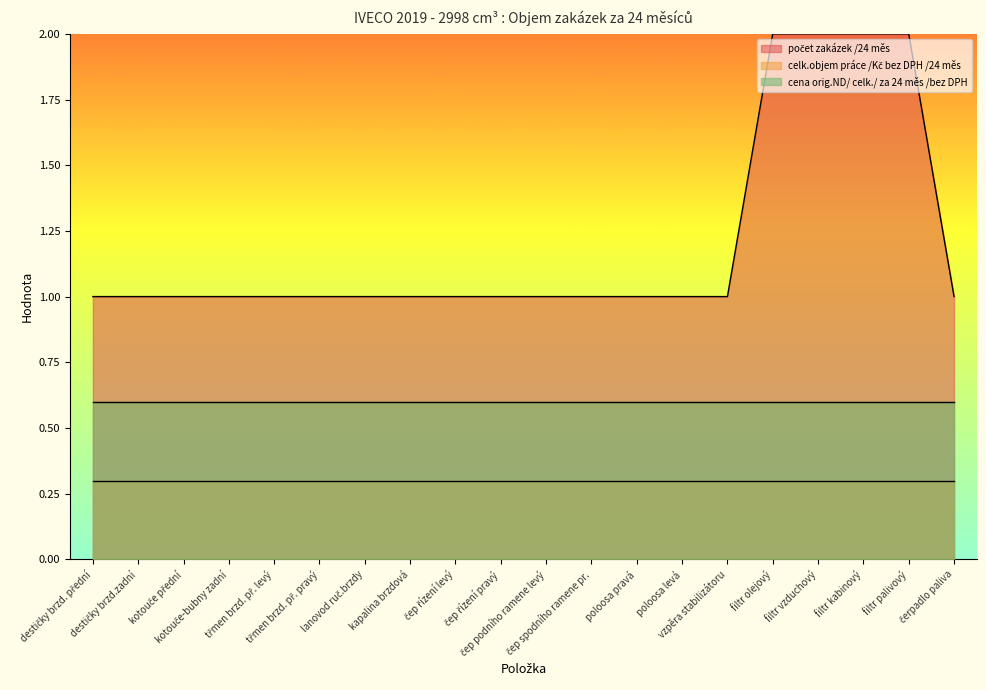

What is the minimum value for cena orig.ND/ celk./ za 24 měs /bez DPH?

0.6